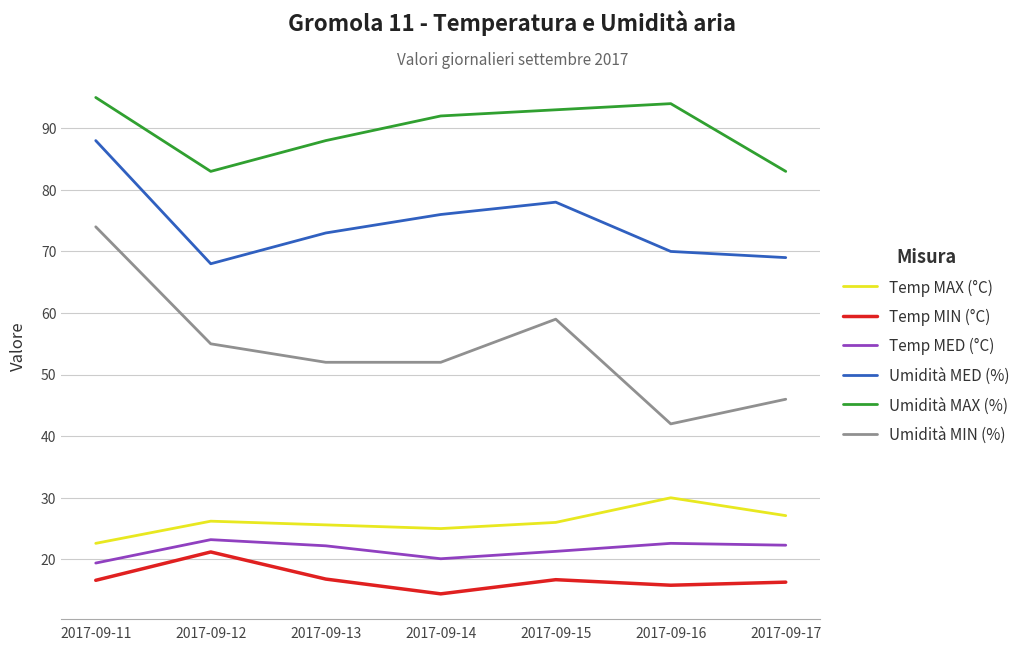

What are all the series names shown in the legend?

Temp MAX (°C), Temp MIN (°C), Temp MED (°C), Umidità MED (%), Umidità MAX (%), Umidità MIN (%)